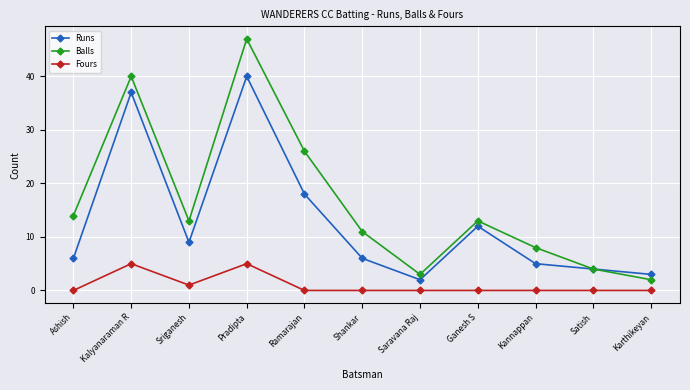

How many lines are shown in the chart?

3